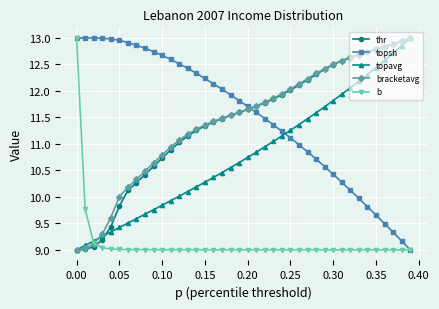

True or false: thr and b intersect in this chart.

True